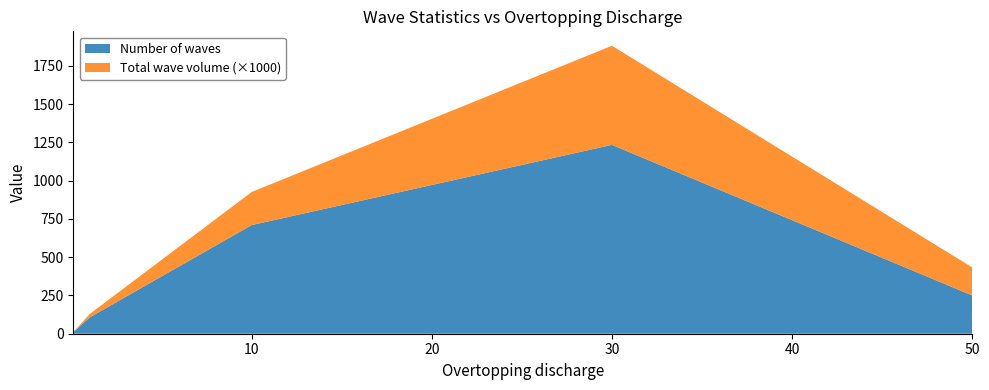

Reading left to right, extract all data points from this chart.

Number of waves: 9	106	710	1234	250
Total wave volume: 2160	21614	216004	647935	183067